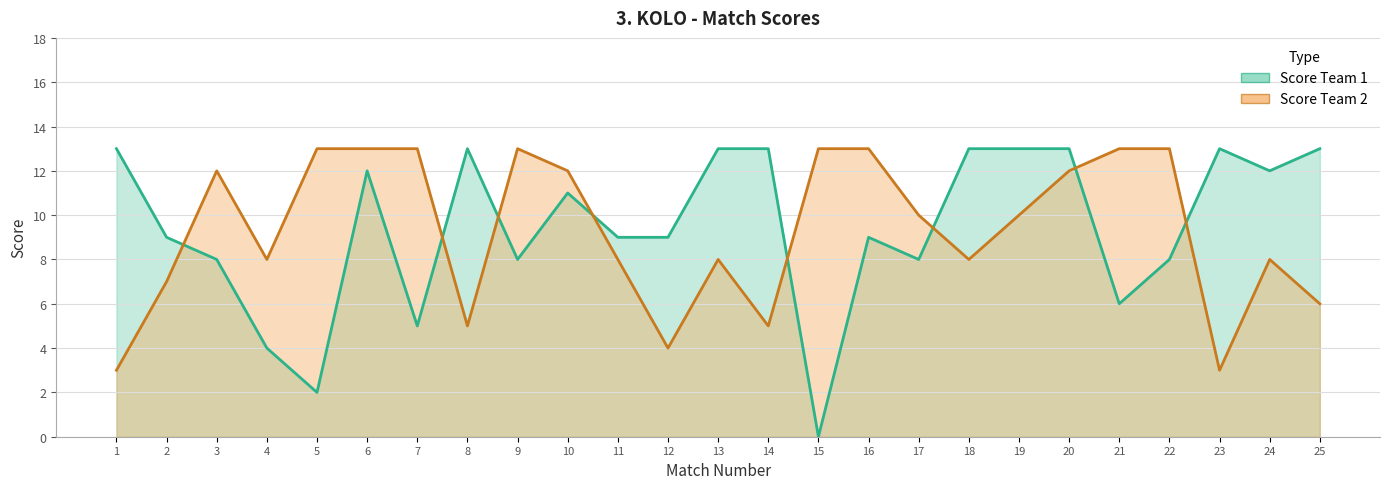

The value of Score Team 2 line at 9 is 13. True or false?

True